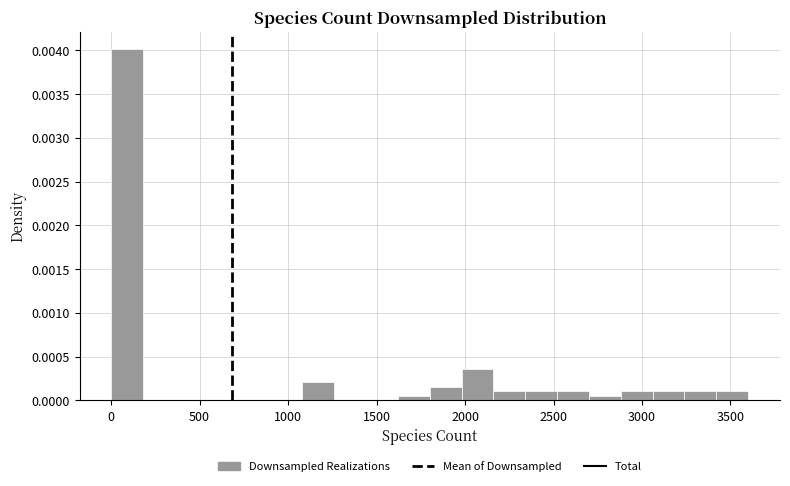

Around what value on the x-axis is the tallest bar? Give the approximate position of its centre, as read against the axis.

100